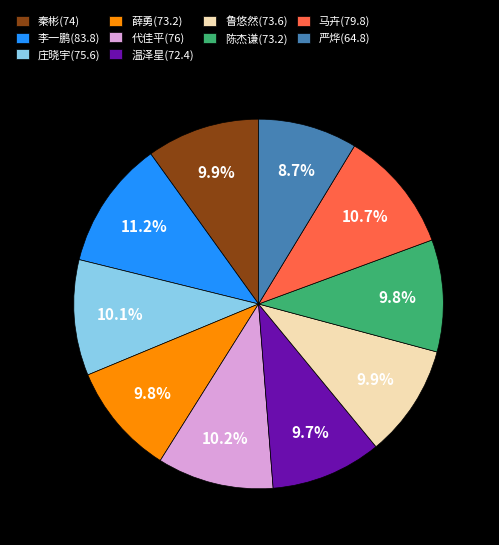

Is there any slice that represents more than half of the pie?

No